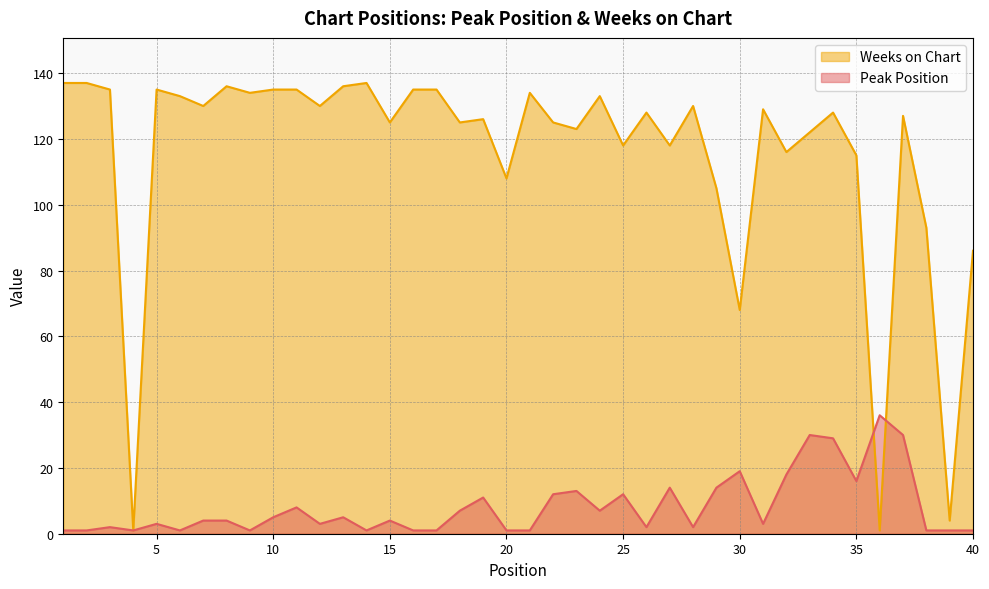

Which series ends up on top after the final intersection of Weeks on Chart and Peak Position?

Weeks on Chart